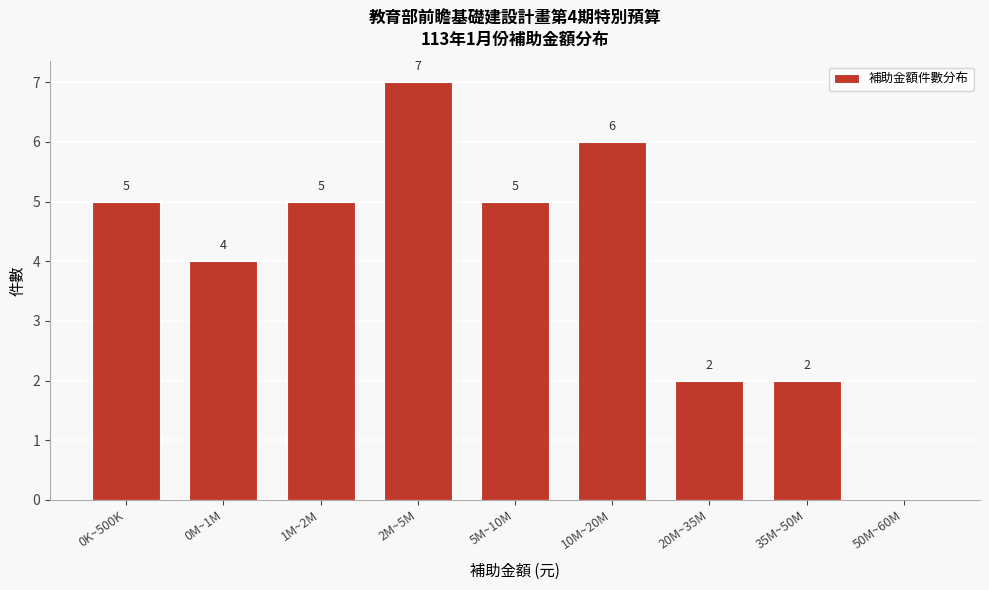

Reading right to left, what are all the values shown in this chart?

50M~60M=0	35M~50M=2	20M~35M=2	10M~20M=6	5M~10M=5	2M~5M=7	1M~2M=5	0M~1M=4	0K~500K=5